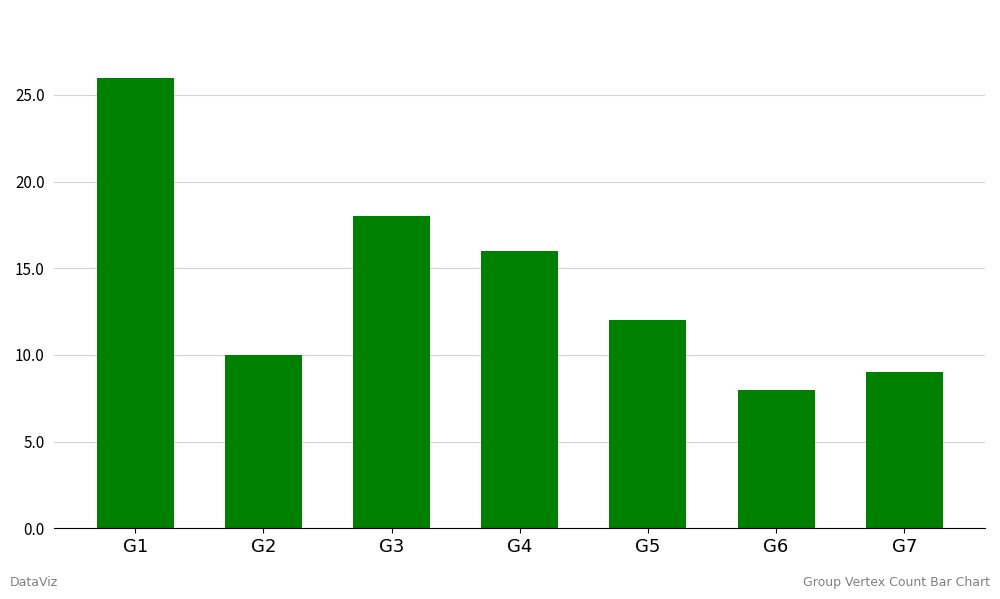

What is the approximate value at G2?

10